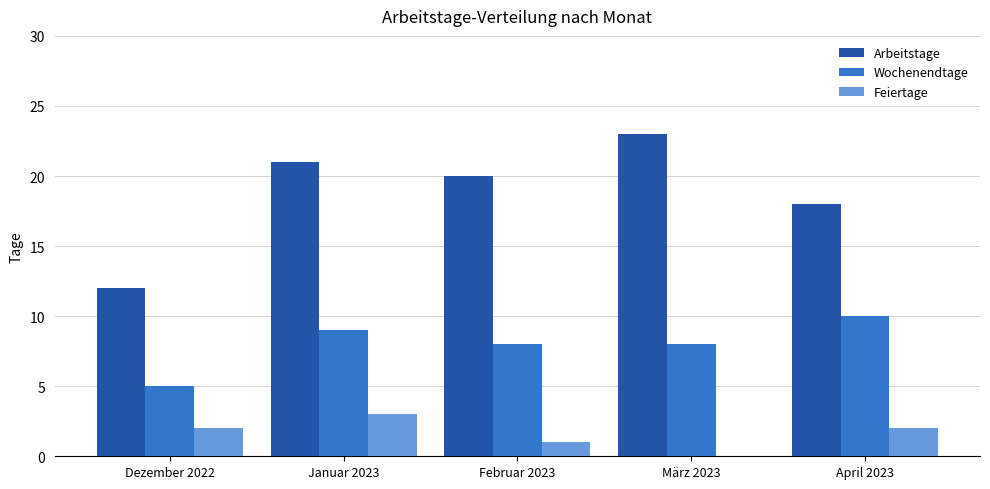

What is the difference between the Wochenendtage values at Februar 2023 and April 2023?

2